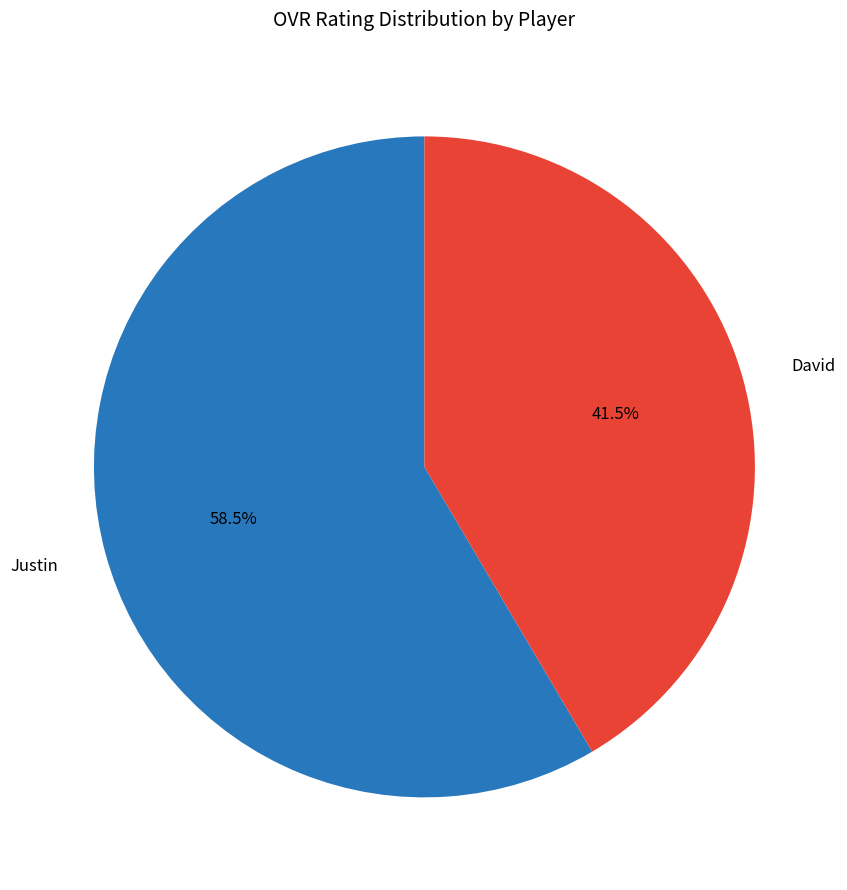

What is the ratio of the value at Justin to the value at David?

1.4